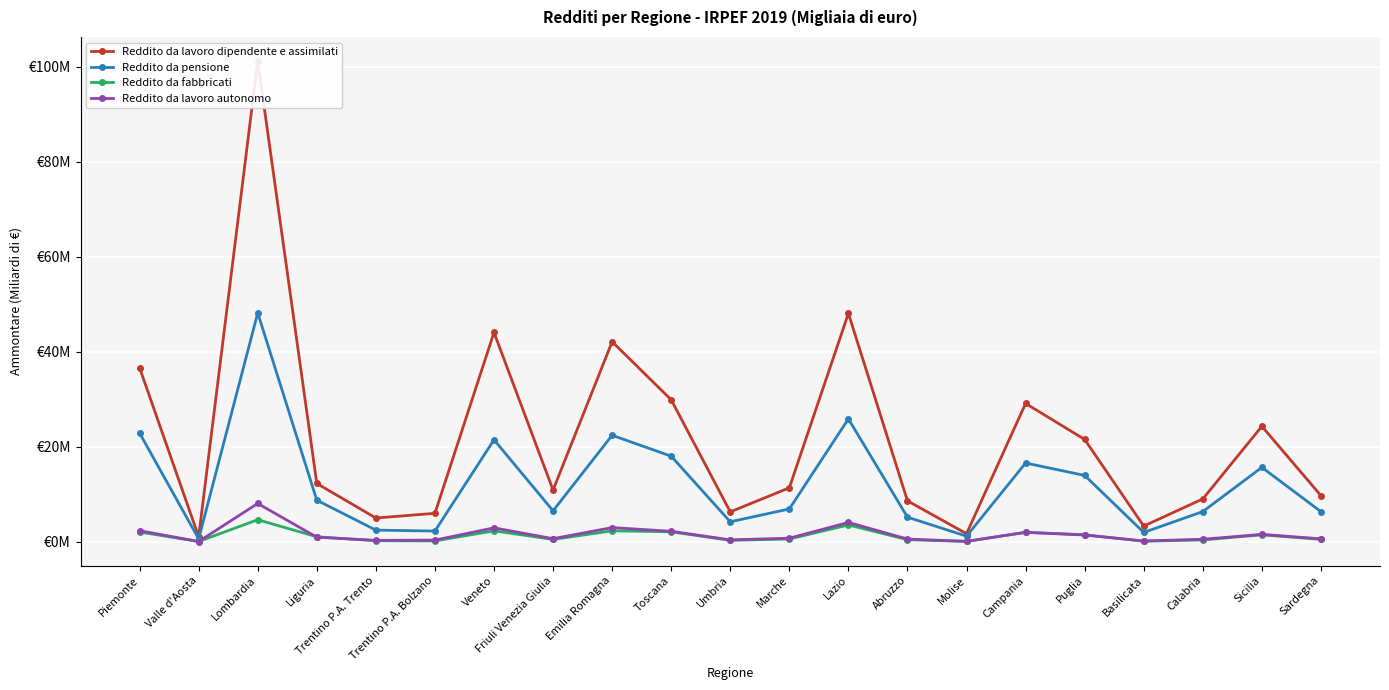

True or false: Reddito da pensione has a value of 6.4 at Calabria.

True